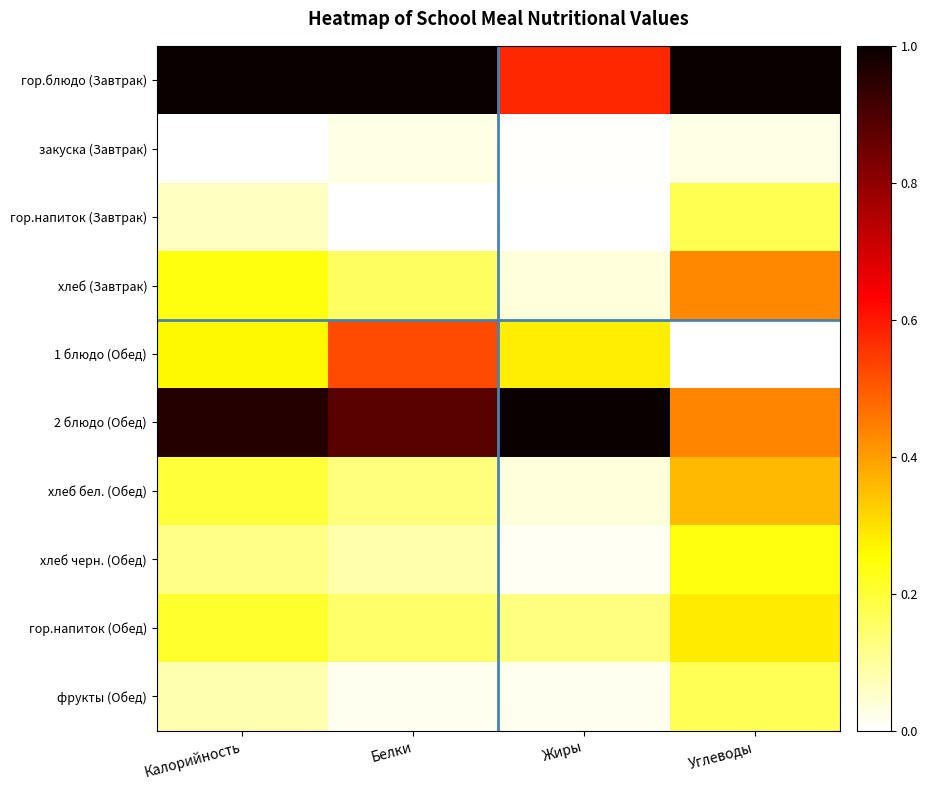

Which series has the largest range (max minus min)?

2 блюдо (Обед)